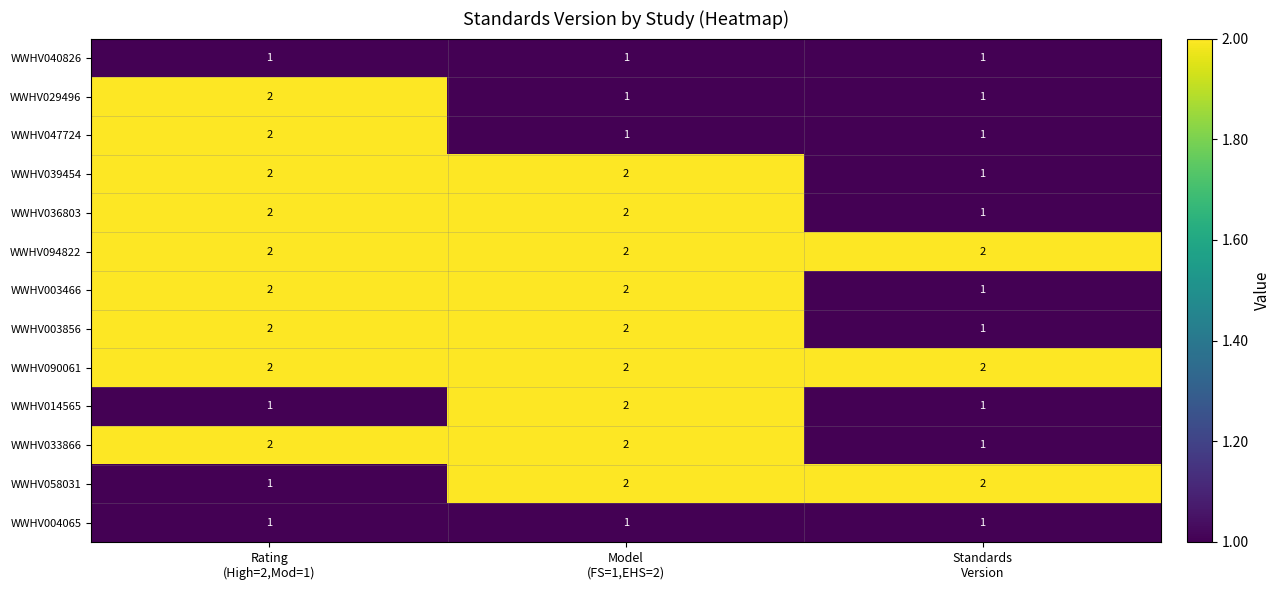

What is the sum of all WWHV014565 values?

4